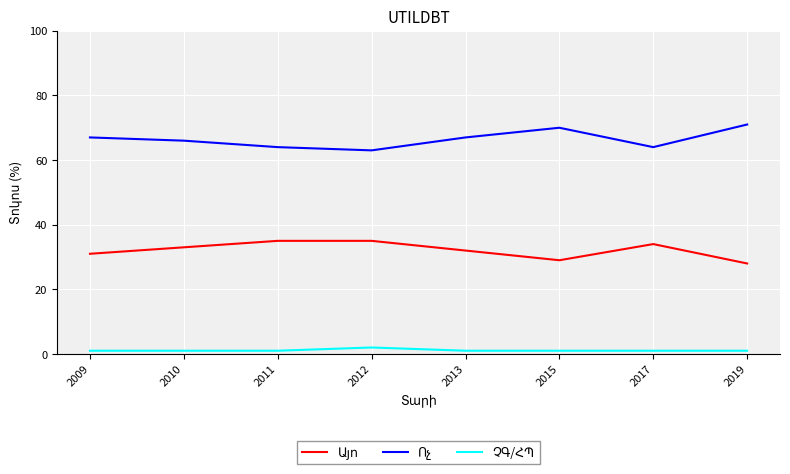

What is the maximum value shown in the chart?

71